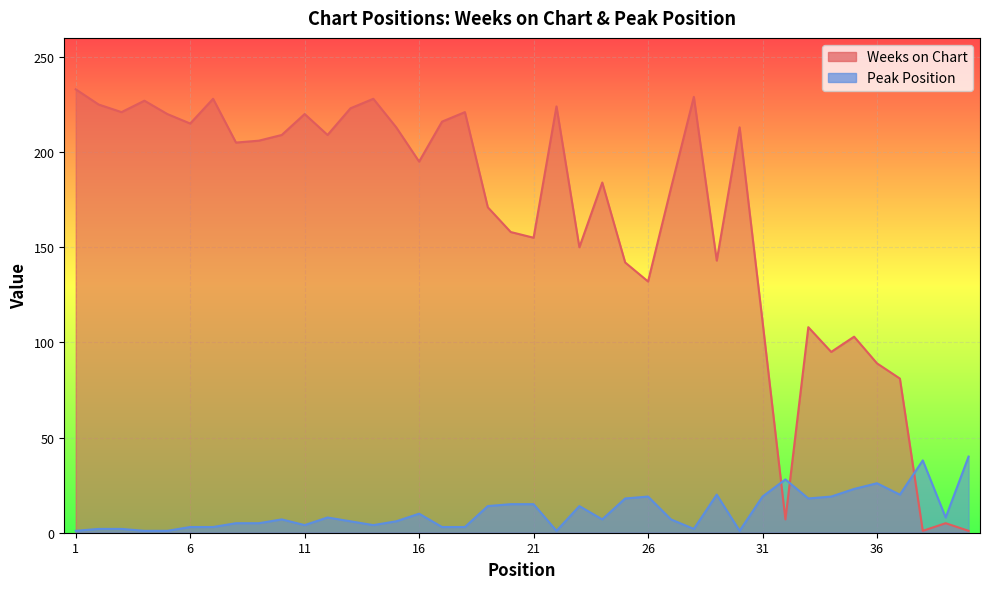

Read the Peak Position value at 18, to the nearest 5.

5